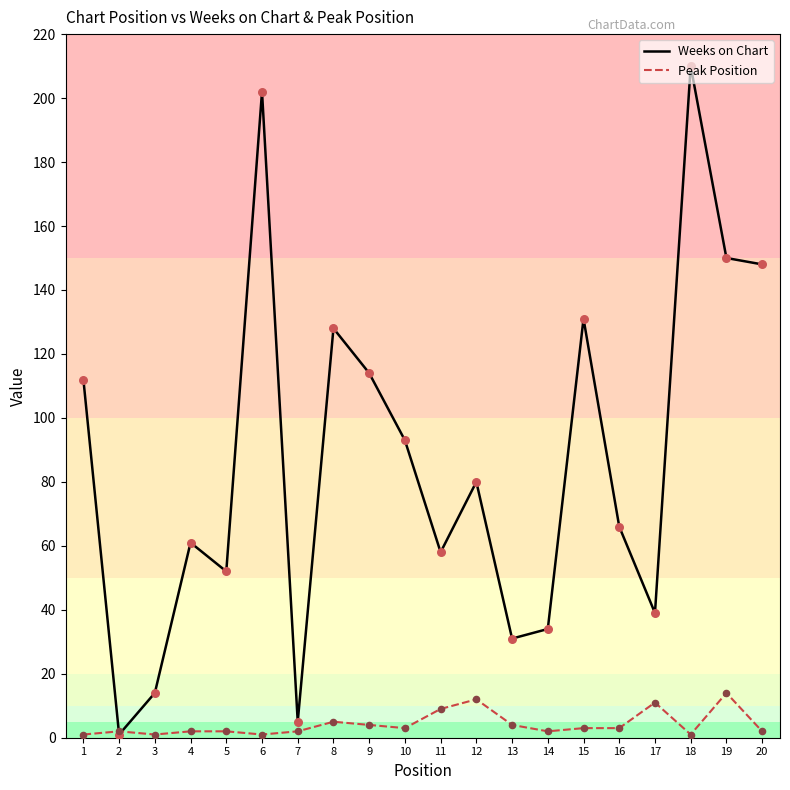

Which series has the widest spread of values?

Weeks on Chart